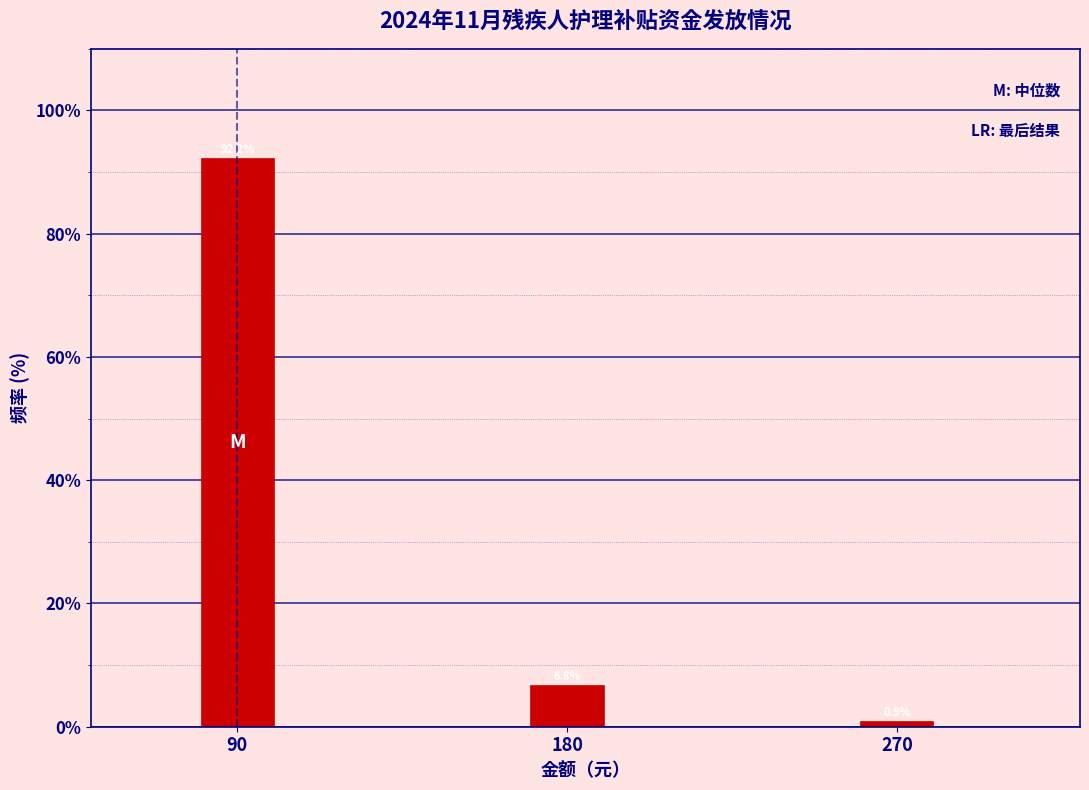

Reading left to right, list all the values displayed in this chart.

92.2	6.8	0.9